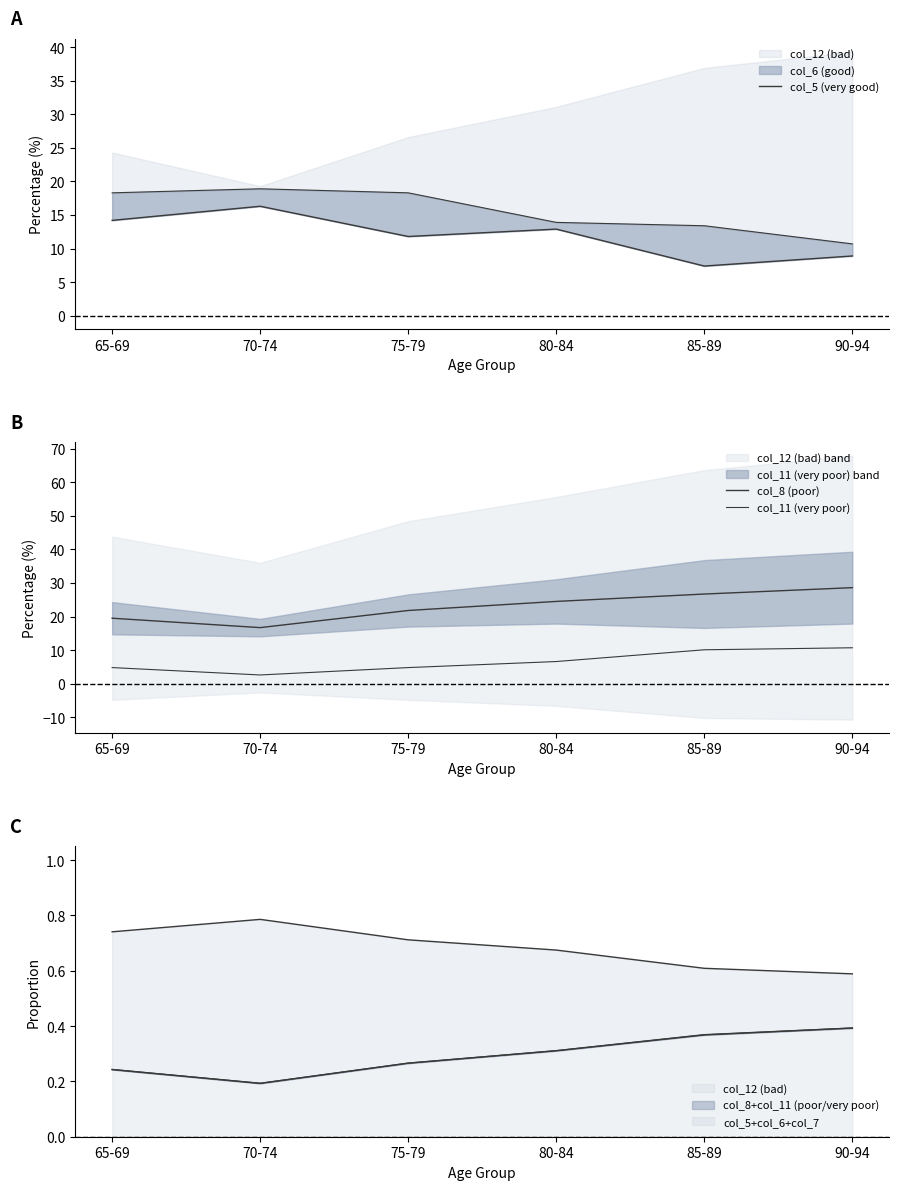

Is the value of col_5 (very good) at 90-94 greater than the value of col_8 (poor) at 85-89?

No